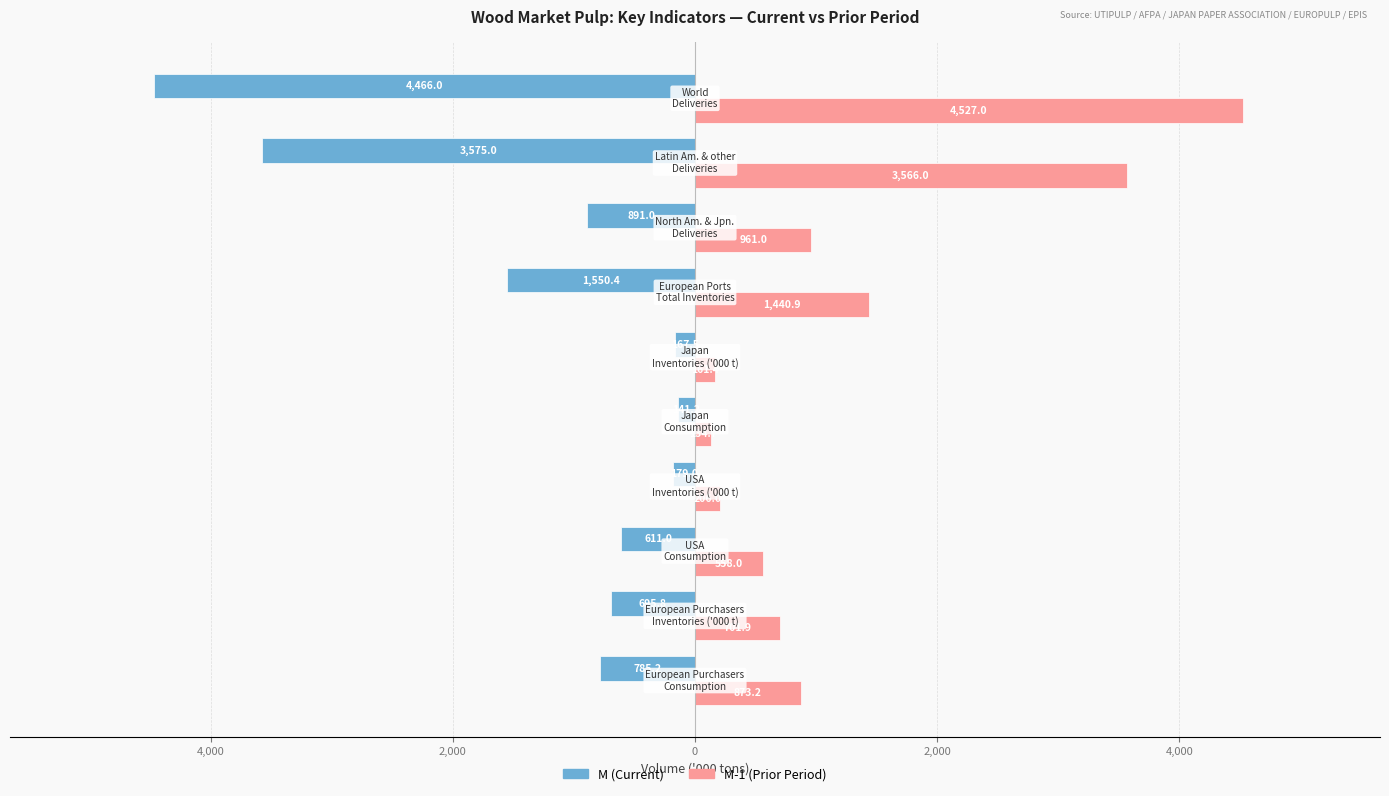

Rank the series by their average value, from lowest to highest.

M (Current), M-1 (Prior Period)